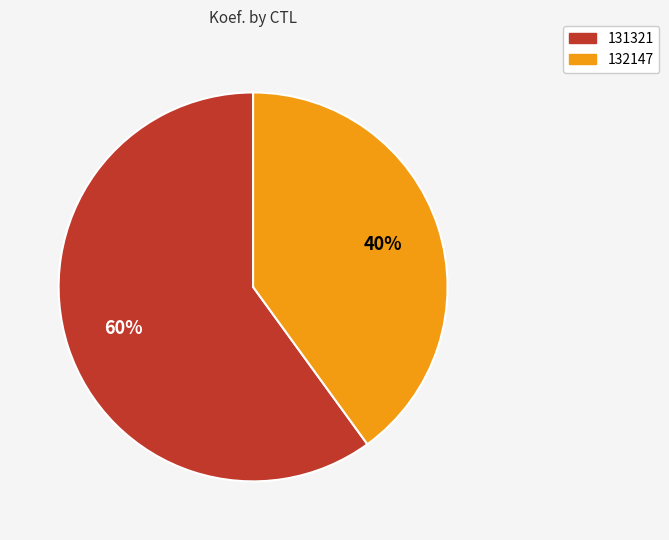

Count the number of slices in the pie.

2